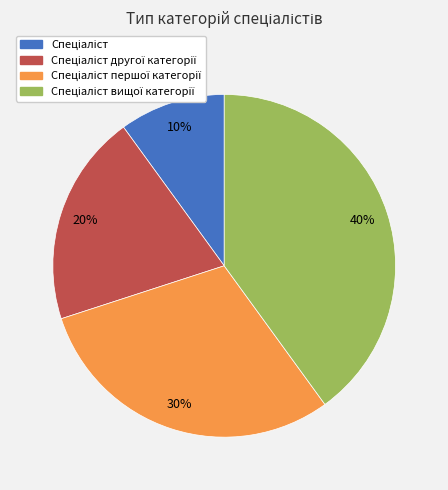

To the nearest percent, what is the average slice percentage?

25%